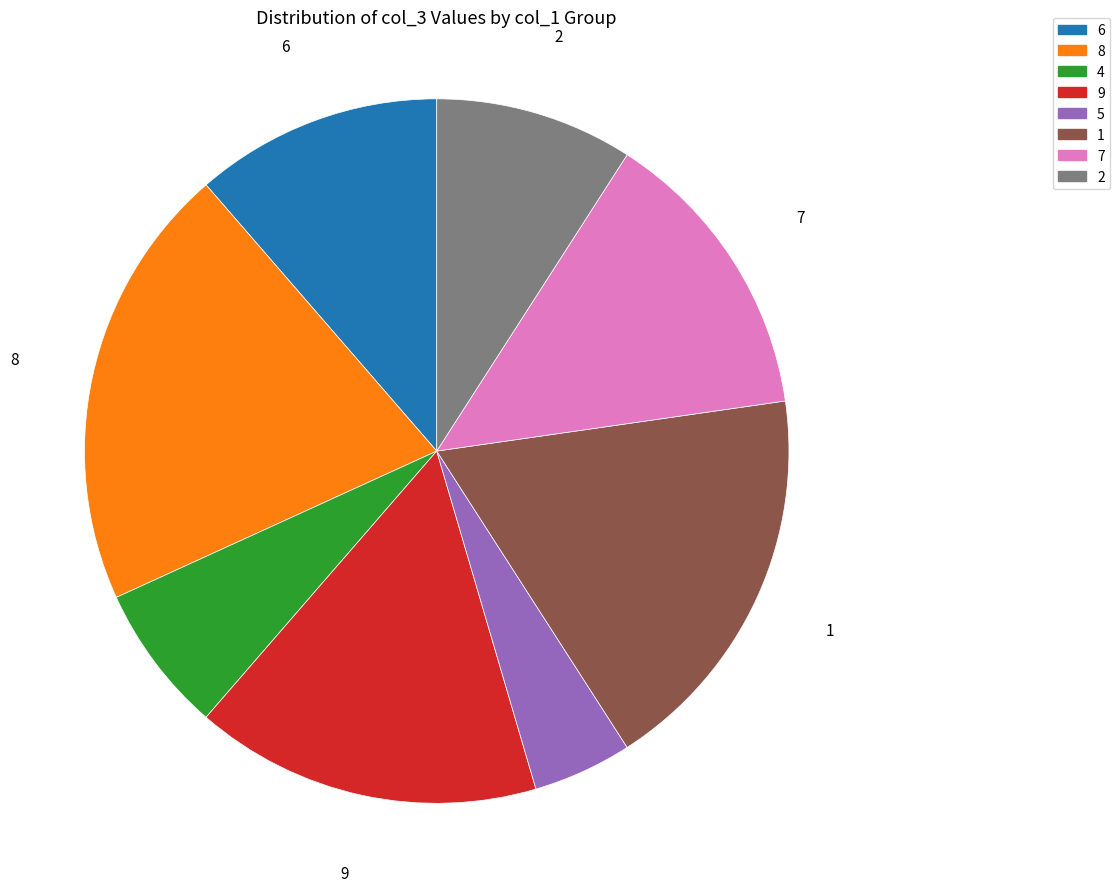

Is there a majority slice in this chart?

No